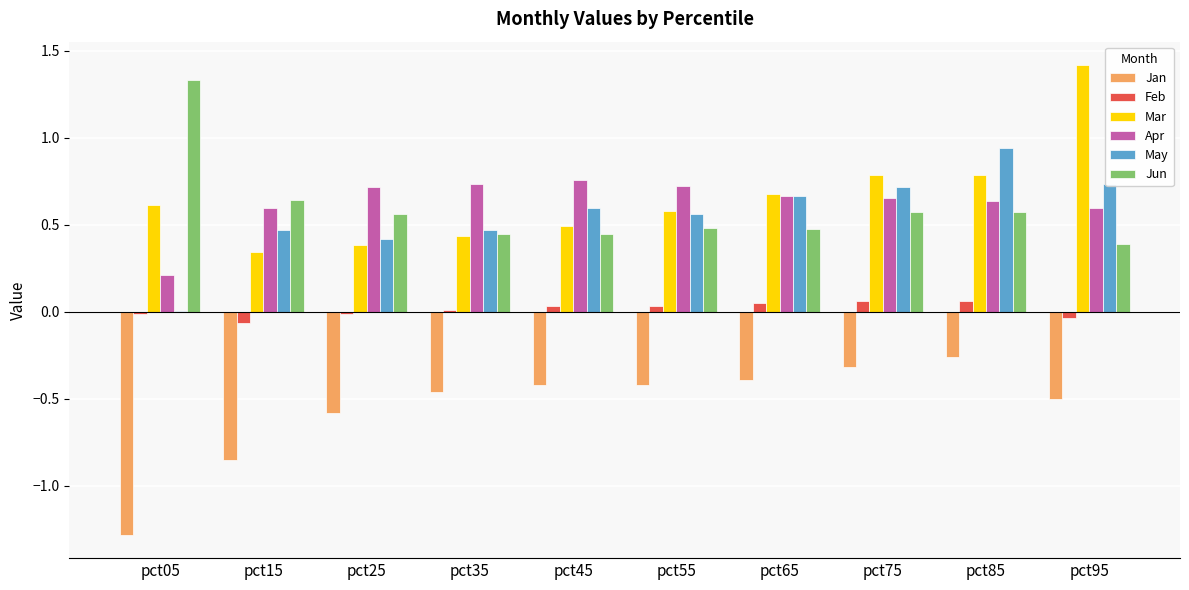

The May series shows 0.2 at pct25. True or false?

False